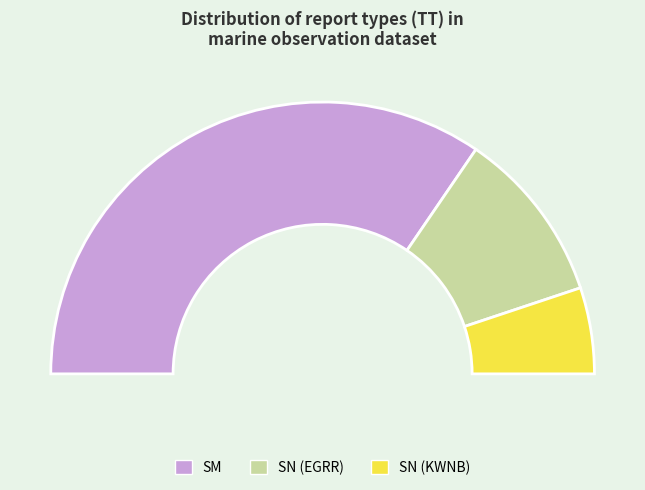

The SN_EGRR slice represents 31% of the pie. True or false?

False